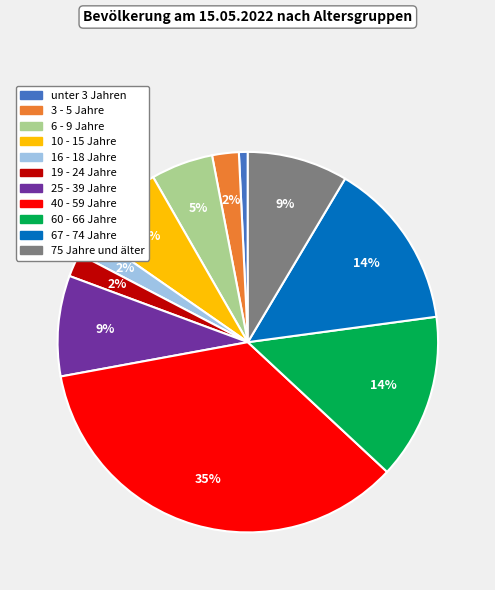

What is the largest slice in the pie chart?

40 - 59 Jahre